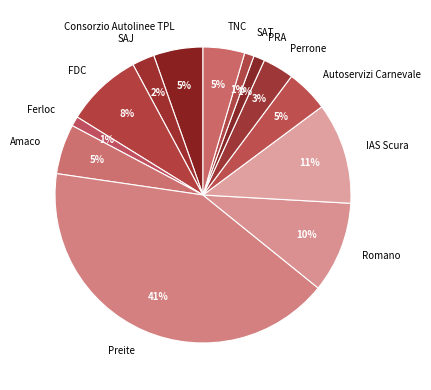

Which slice is the largest?

Preite